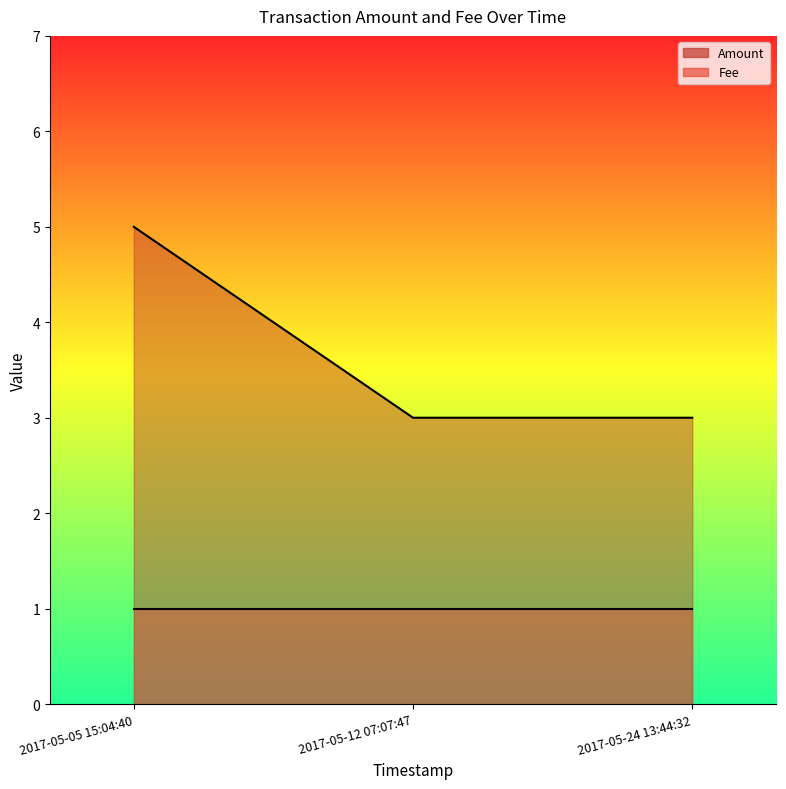

At which category does the chart reach its minimum across all series?

2017-05-12 07:07:47